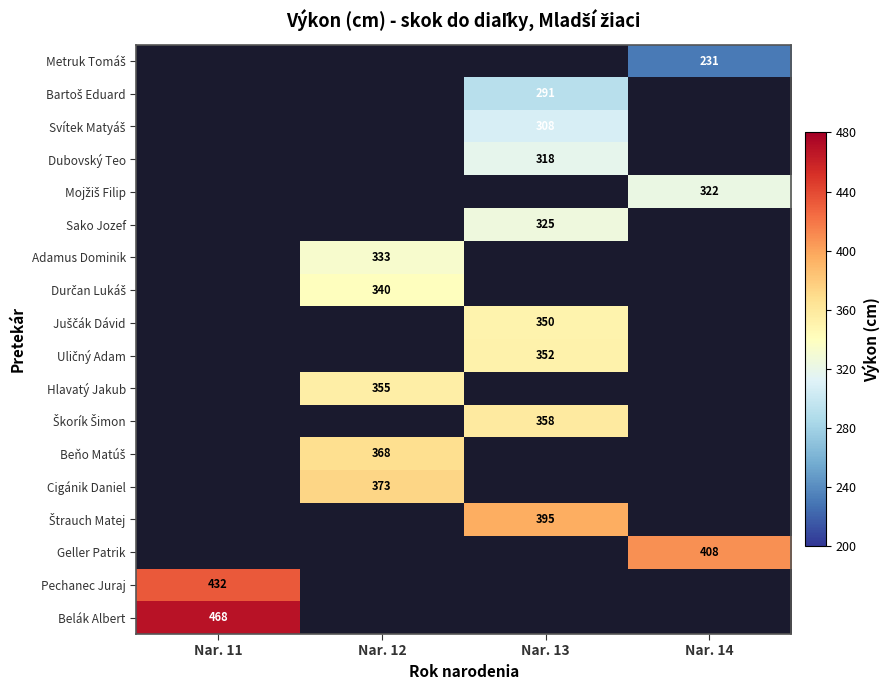

The value of Adamus Dominik at Nar. 12 is 568. True or false?

False